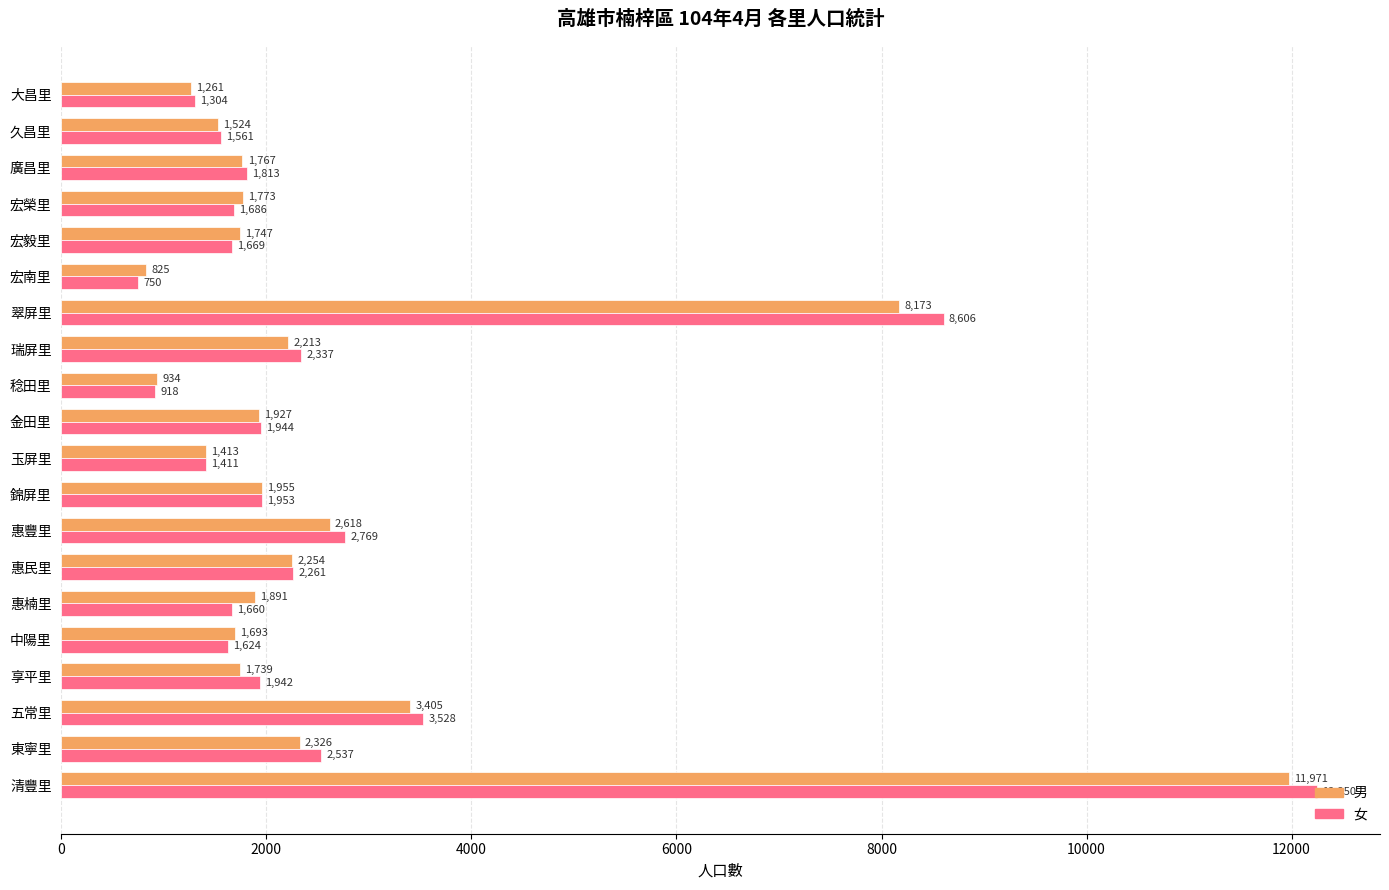

Count the number of categories in the chart.

20